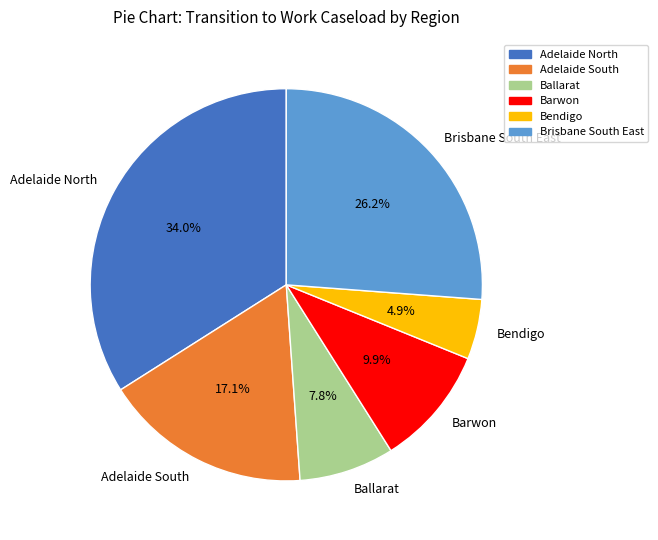

What percentage is the Adelaide South slice, to the nearest percent?

17%